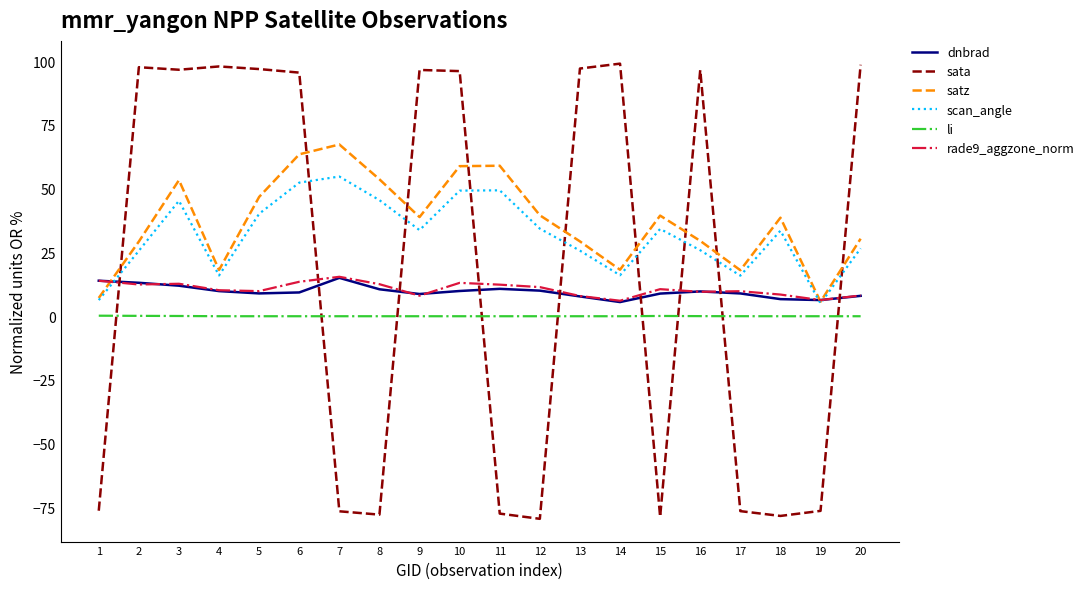

Between 6 and 18, which series saw the biggest shift?

sata